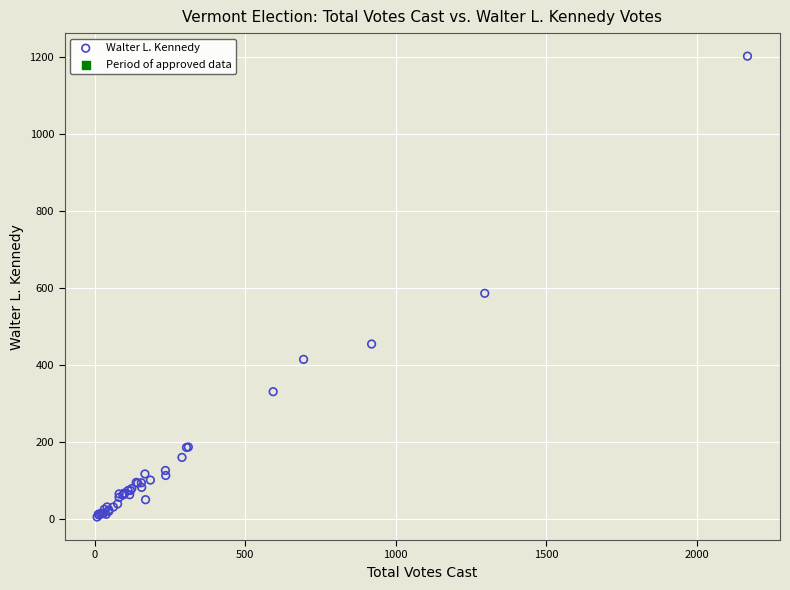

What Y value in the scatter plot is closest to 603?

586